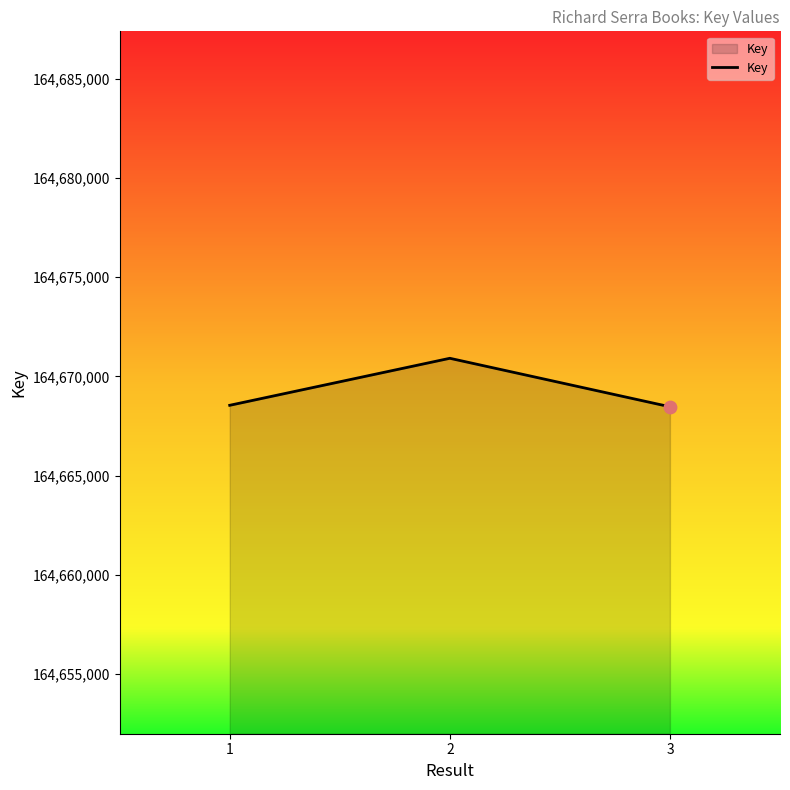

Approximately how many times larger is the value at 2 compared to 1?

1.0